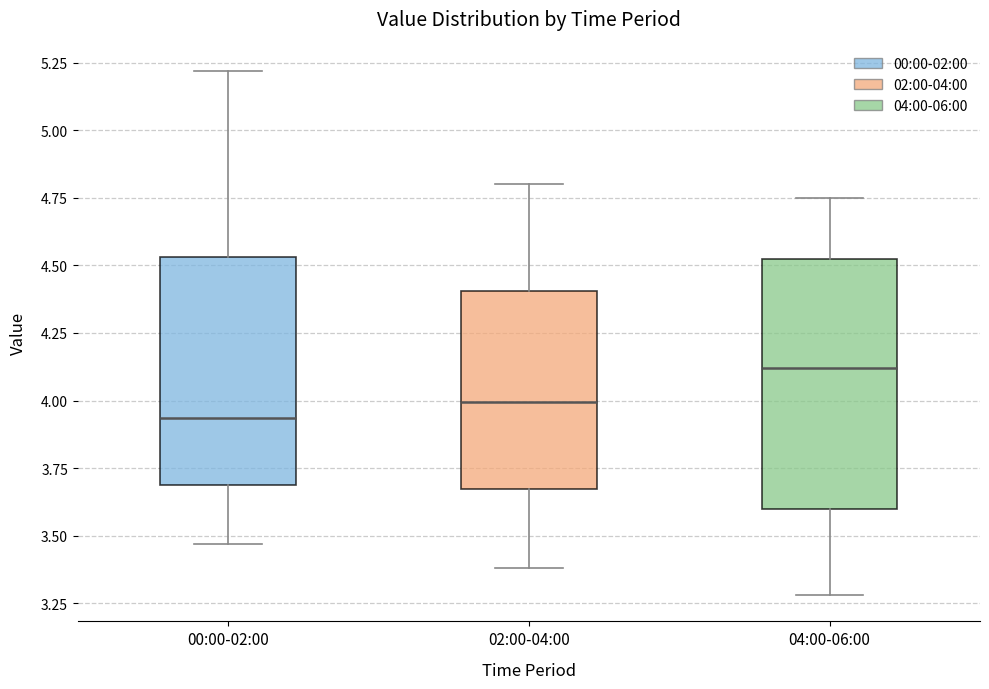

Where does the lower whisker of the box for 04:00-06:00 end on the y-axis? The values are not printed on the chart, so give them approximately, as read against the axis.

3.30